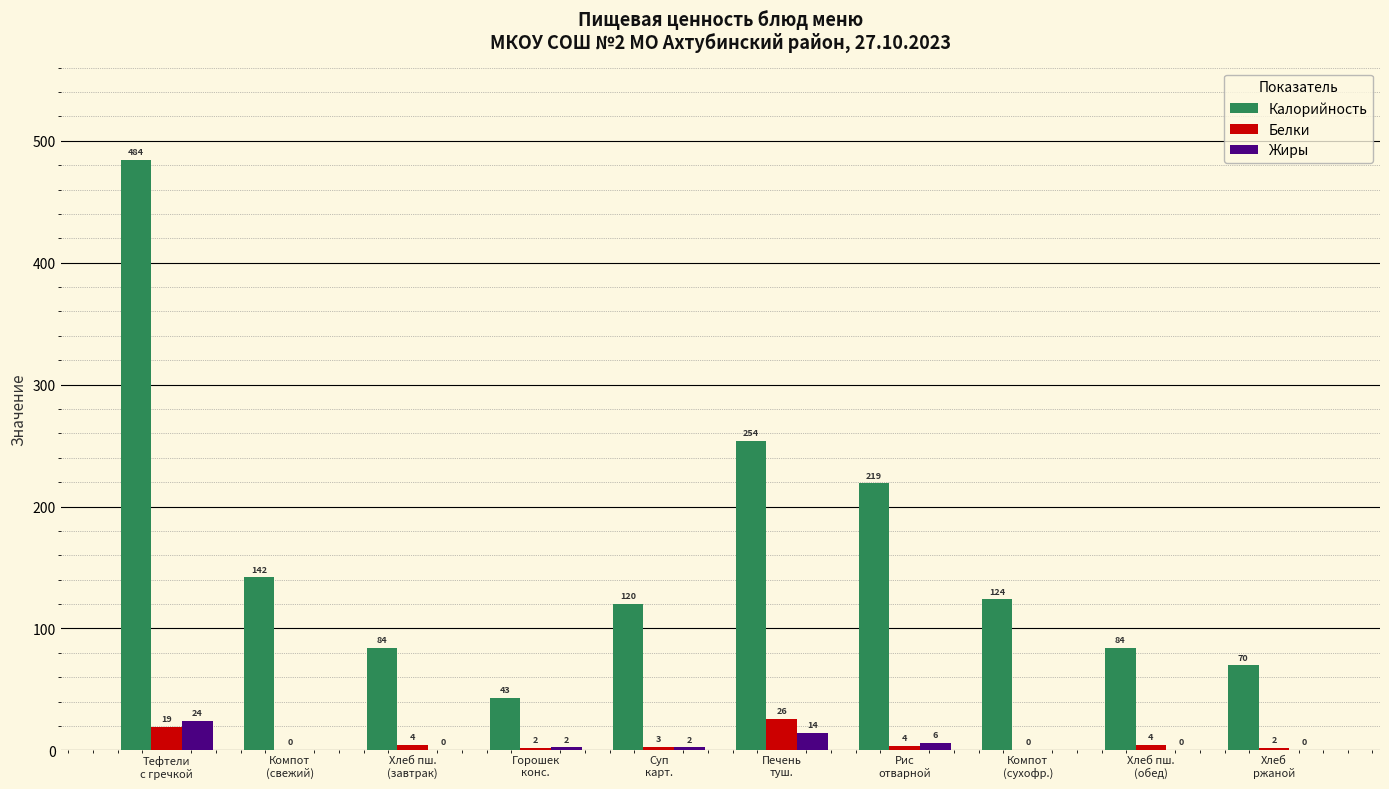

How many data points does each series have?

10